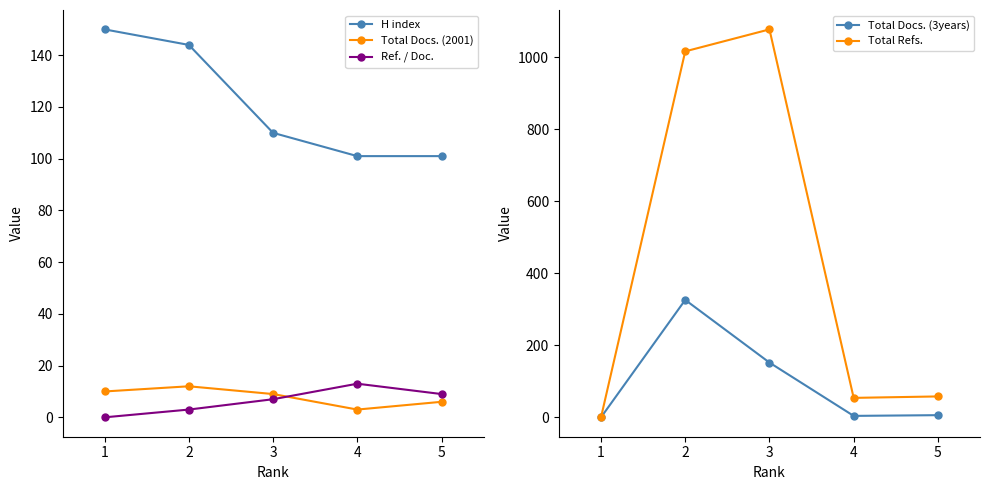

What is the difference between the highest and lowest values at 4?

98